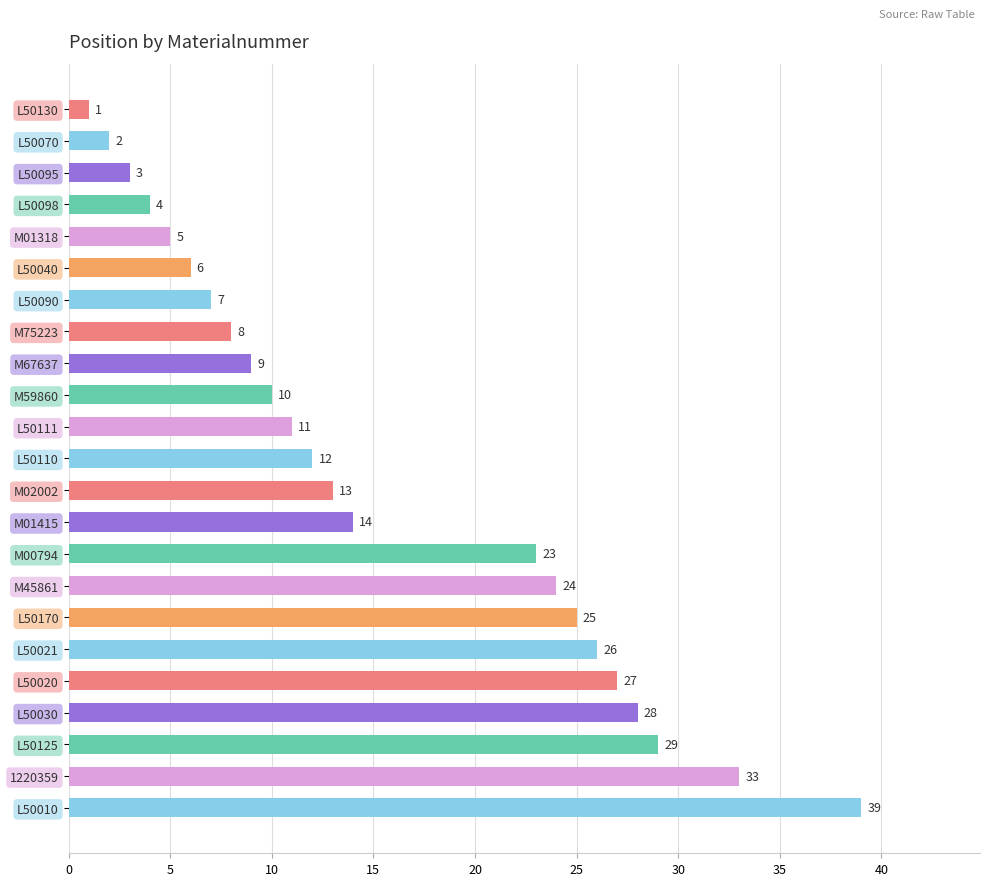

Reading top to bottom, extract all data points from this chart.

1	2	3	4	5	6	7	8	9	10	11	12	13	14	23	24	25	26	27	28	29	33	39